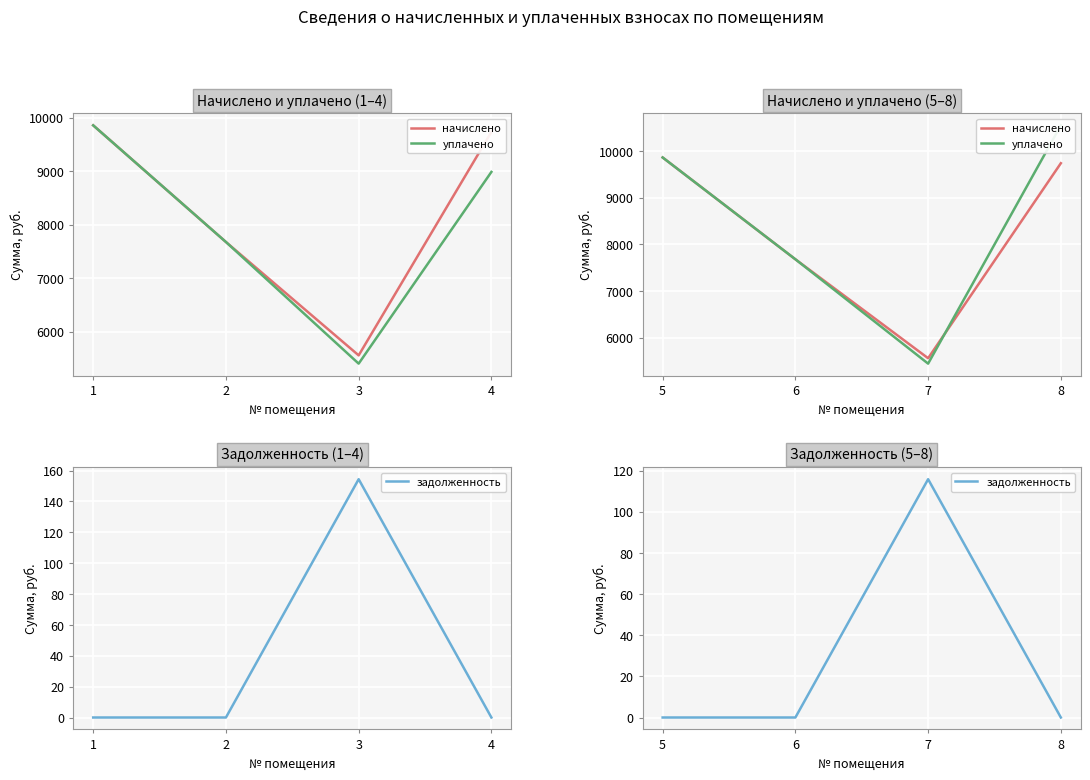

At how many categories does at least one series exceed 10536?

1